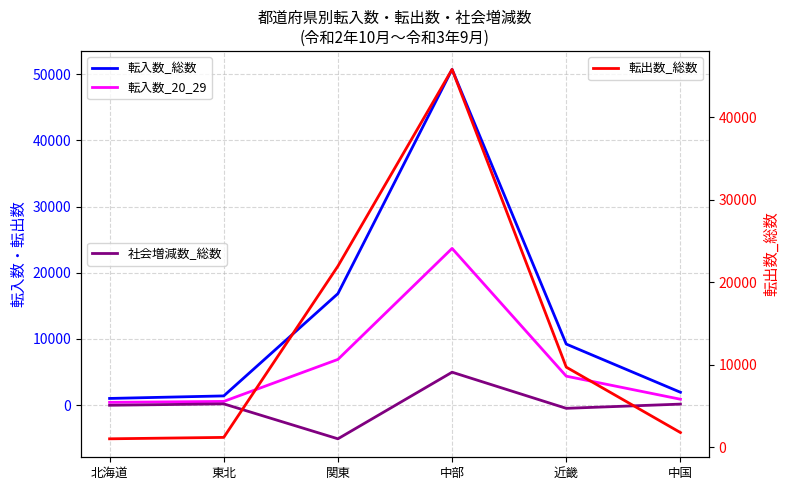

Rank the categories by 転入数_総数 value from lowest to highest.

北海道, 東北, 中国, 近畿, 関東, 中部